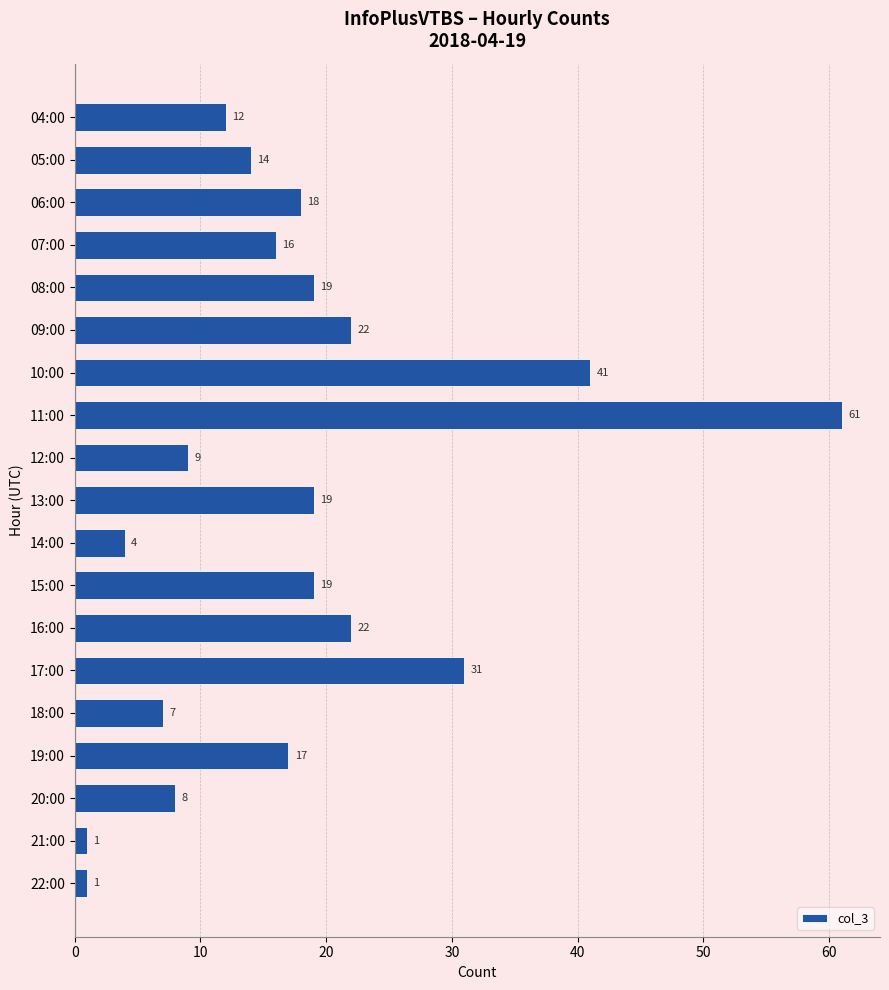

How many distinct data groups are displayed?

1